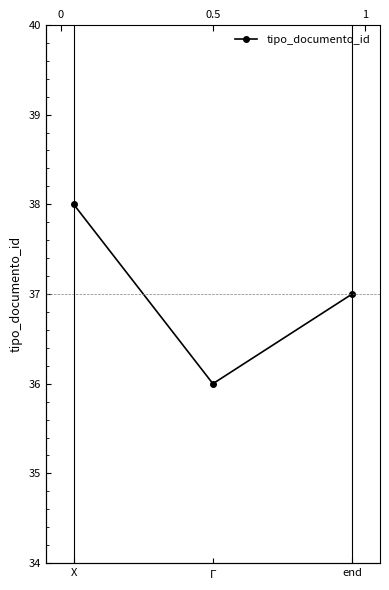

What is the average value?

37